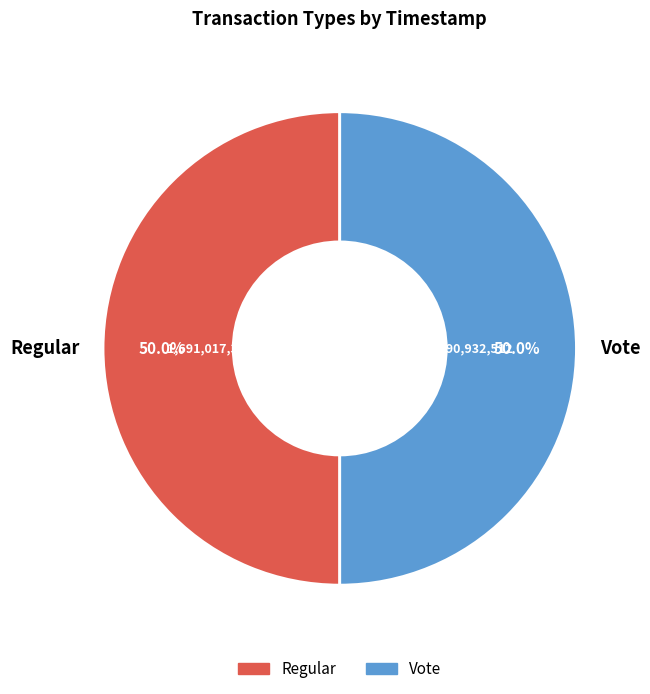

What is the total percentage of Regular and Vote?

100.0%